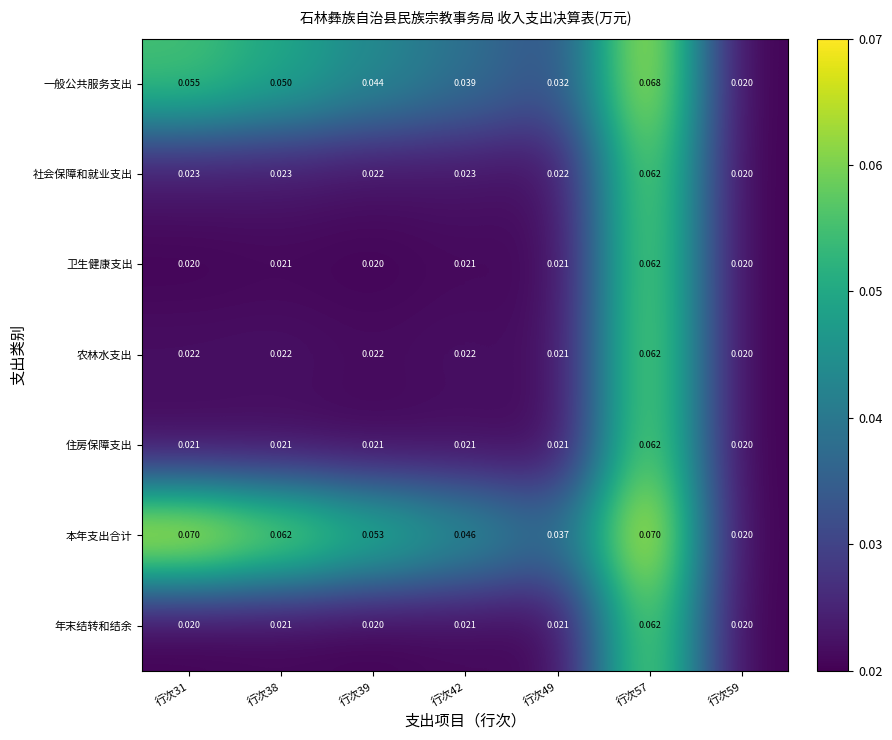

What is the total value across all series at 行次39?

0.2